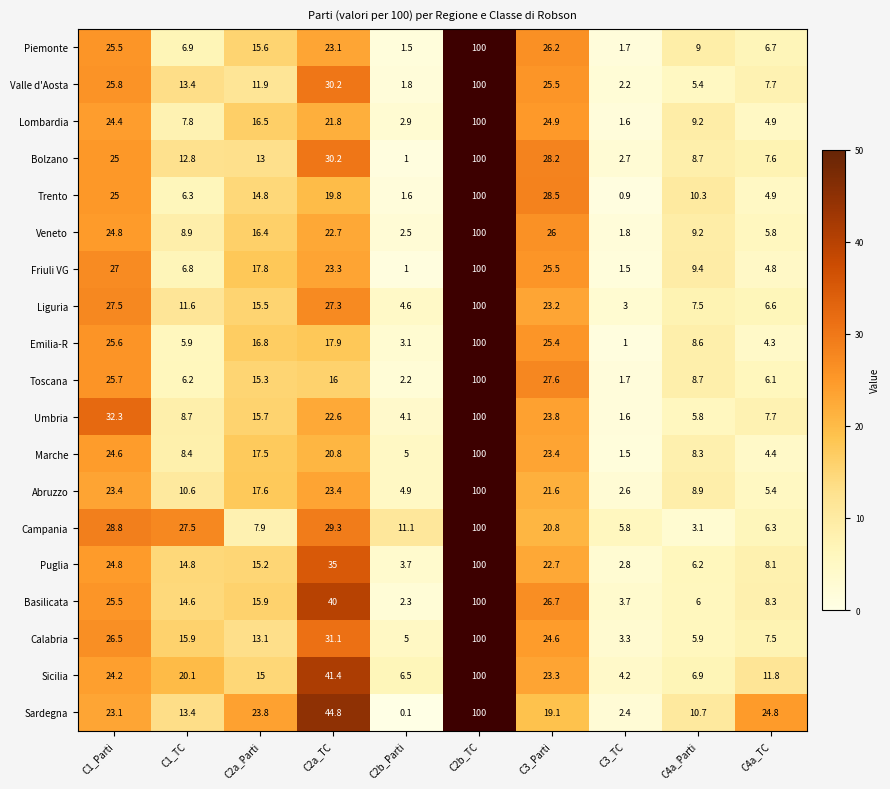

What is the sum of the Puglia values at C4a_Parti and C2a_TC?

41.2